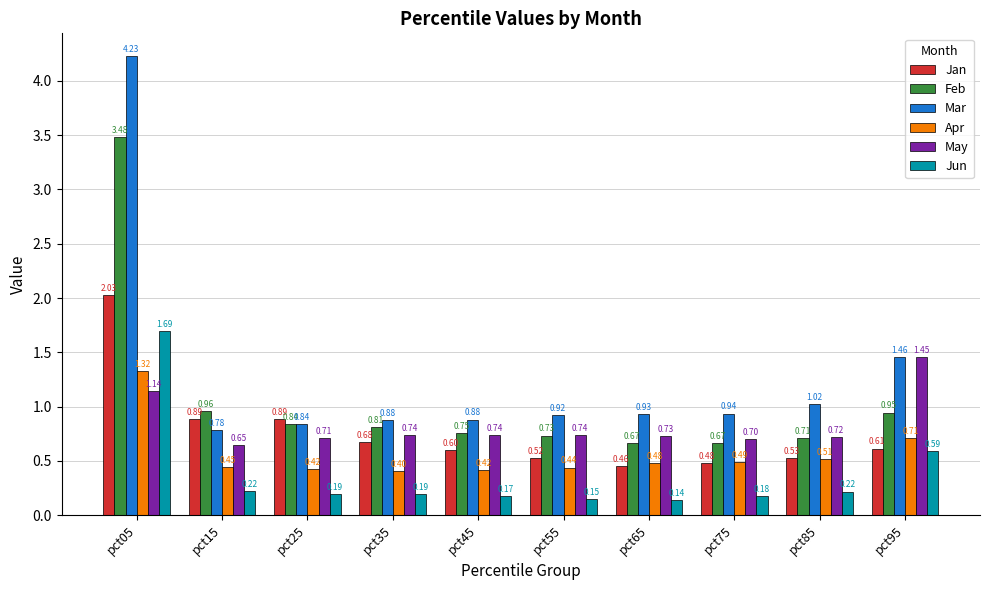

Rank the series at pct75 from lowest to highest value.

Jun, Jan, Apr, Feb, May, Mar